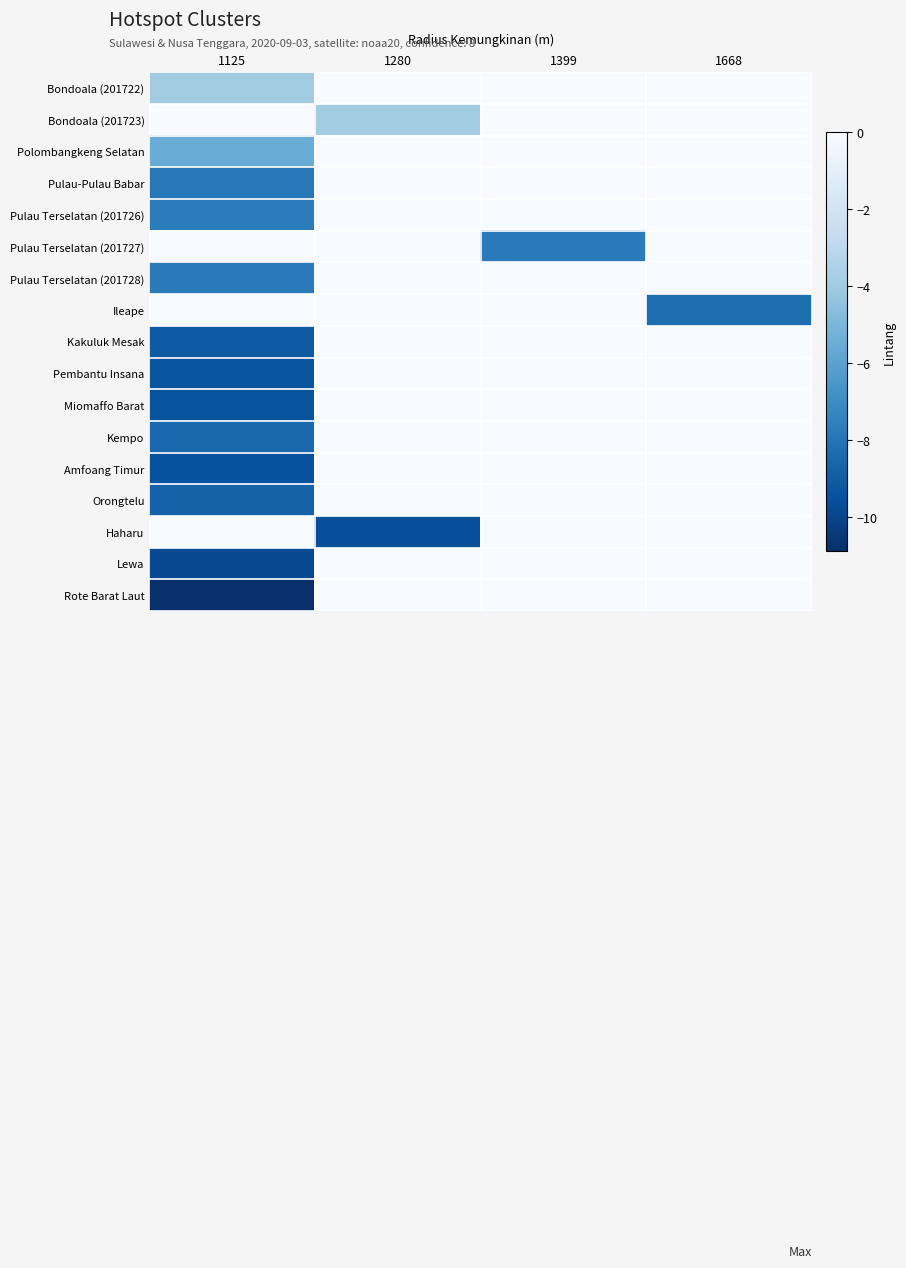

Reading left to right, list all the values displayed in this chart.

Bondoala (201722): 1125=-3.9	1280=0.0	1399=0.0	1668=0.0
Bondoala (201723): 1125=0.0	1280=-3.9	1399=0.0	1668=0.0
Polombangkeng Selatan: 1125=-5.5	1280=0.0	1399=0.0	1668=0.0
Pulau-Pulau Babar: 1125=-7.8	1280=0.0	1399=0.0	1668=0.0
Pulau Terselatan (201726): 1125=-7.7	1280=0.0	1399=0.0	1668=0.0
Pulau Terselatan (201727): 1125=0.0	1280=0.0	1399=-7.7	1668=0.0
Pulau Terselatan (201728): 1125=-7.7	1280=0.0	1399=0.0	1668=0.0
Ileape: 1125=0.0	1280=0.0	1399=0.0	1668=-8.3
Kakuluk Mesak: 1125=-9.1	1280=0.0	1399=0.0	1668=0.0
Pembantu Insana: 1125=-9.3	1280=0.0	1399=0.0	1668=0.0
Miomaffo Barat: 1125=-9.4	1280=0.0	1399=0.0	1668=0.0
Kempo: 1125=-8.5	1280=0.0	1399=0.0	1668=0.0
Amfoang Timur: 1125=-9.5	1280=0.0	1399=0.0	1668=0.0
Orongtelu: 1125=-8.8	1280=0.0	1399=0.0	1668=0.0
Haharu: 1125=0.0	1280=-9.6	1399=0.0	1668=0.0
Lewa: 1125=-9.8	1280=0.0	1399=0.0	1668=0.0
Rote Barat Laut: 1125=-10.9	1280=0.0	1399=0.0	1668=0.0